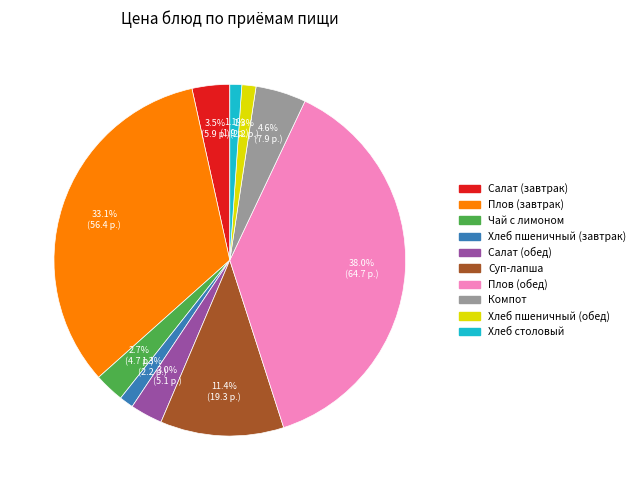

Count the number of slices in the pie.

10